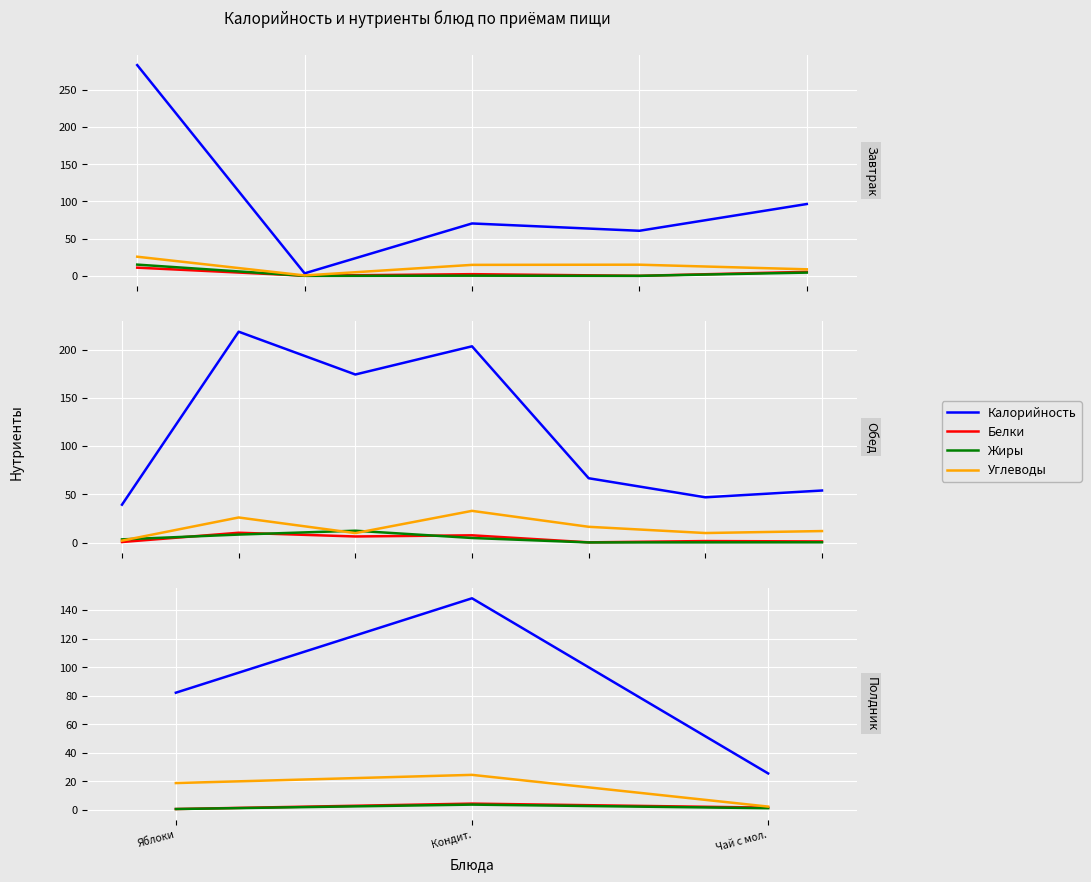

What position from the left is Яблоки?

1